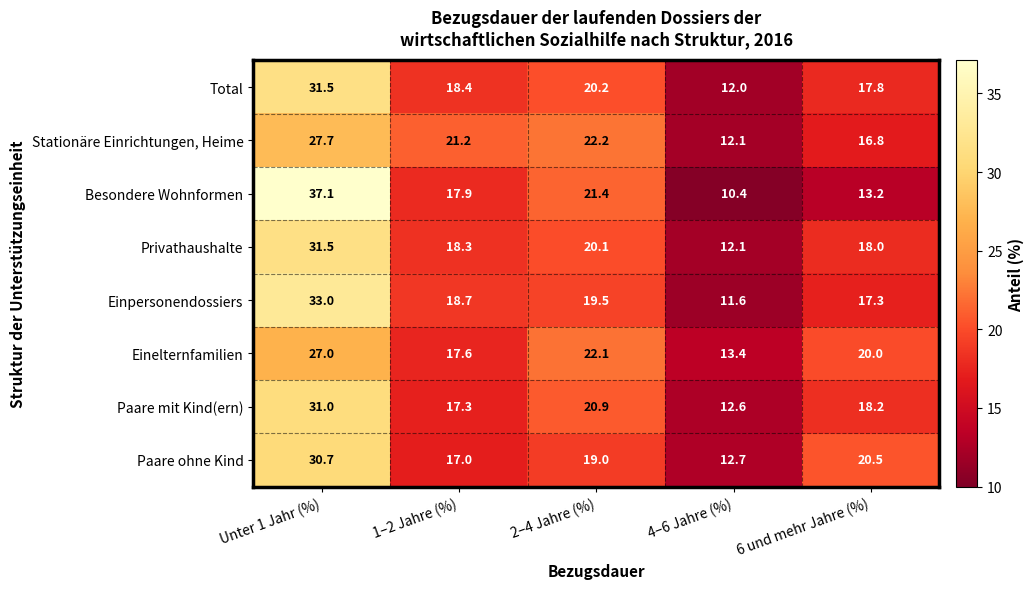

At how many categories does at least one series exceed 14?

4